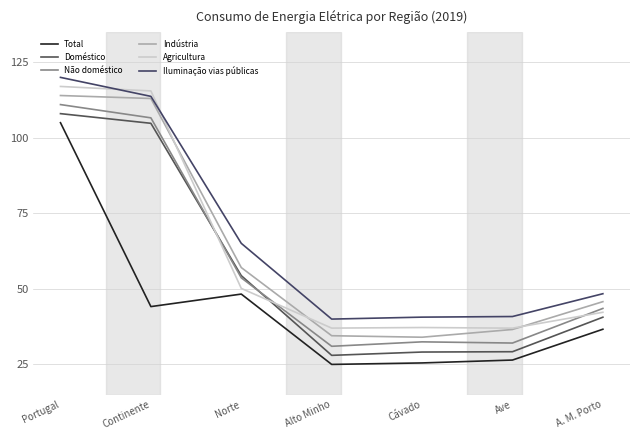

True or false: Total and Iluminação vias públicas cross at least once.

False